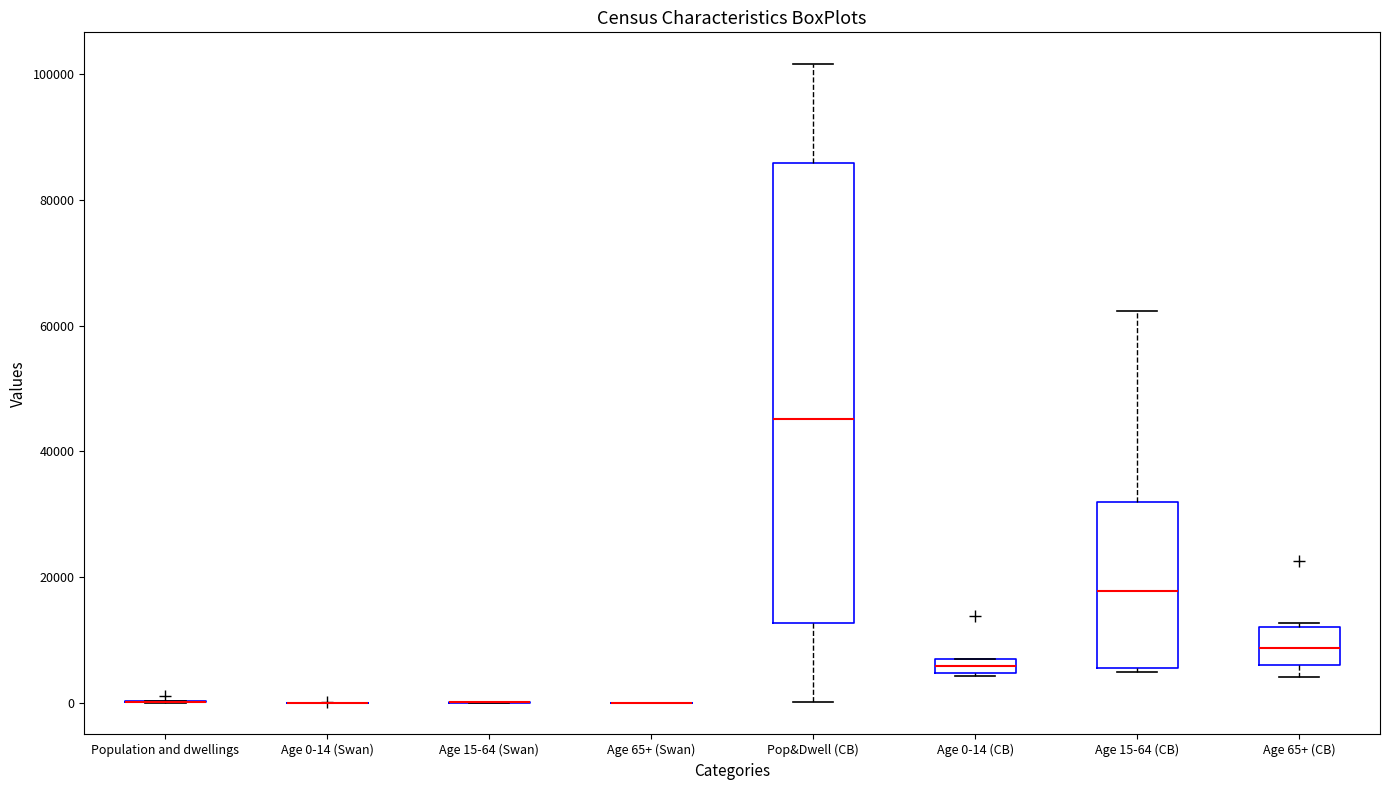

Comparing the boxes themselves (not the whiskers), which one is the tallest?

Pop&Dwell (CB)